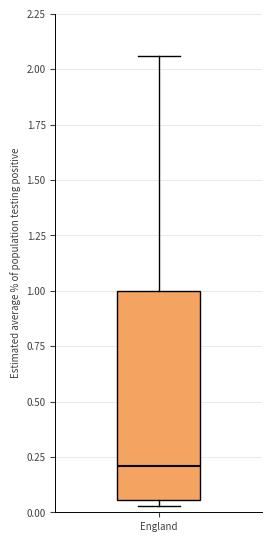

Read this box plot against the y-axis: the position of the median line, the range covered by the box, and the ends of both whiskers. The values are not printed on the chart, so give them approximately, as read against the axis.

median 0.20, box 0.05 to 1.00, whiskers 0.05 (just below the box's lower edge) to 2.05